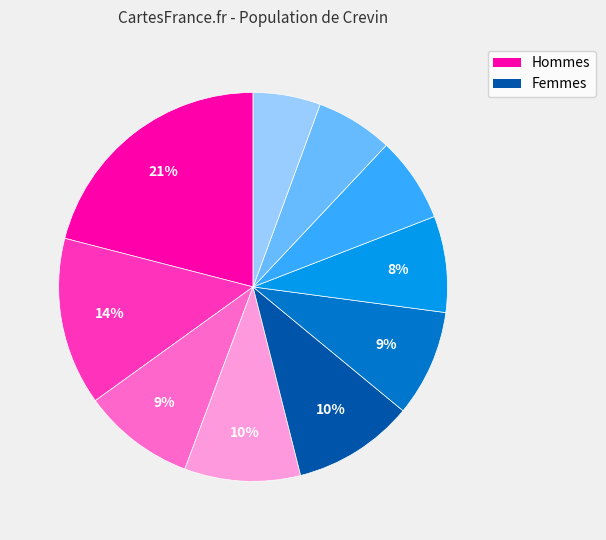

To the nearest percent, what is the difference between the largest and smallest slice percentages?

15%